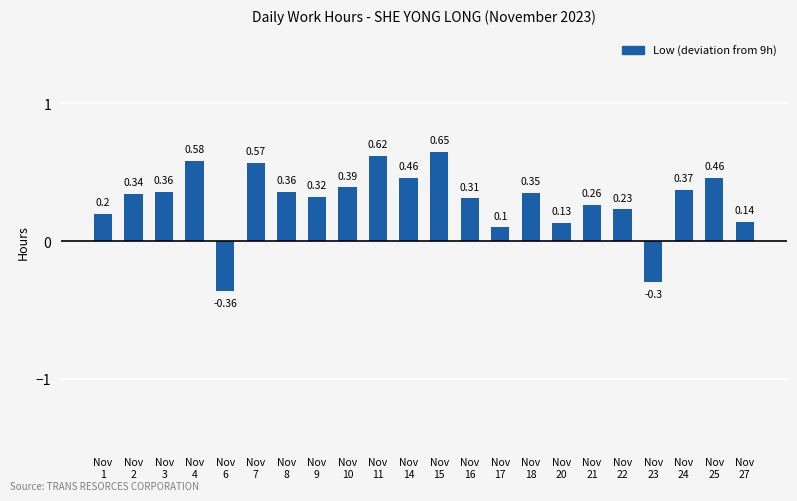

What is the difference between the maximum and minimum values?

1.0